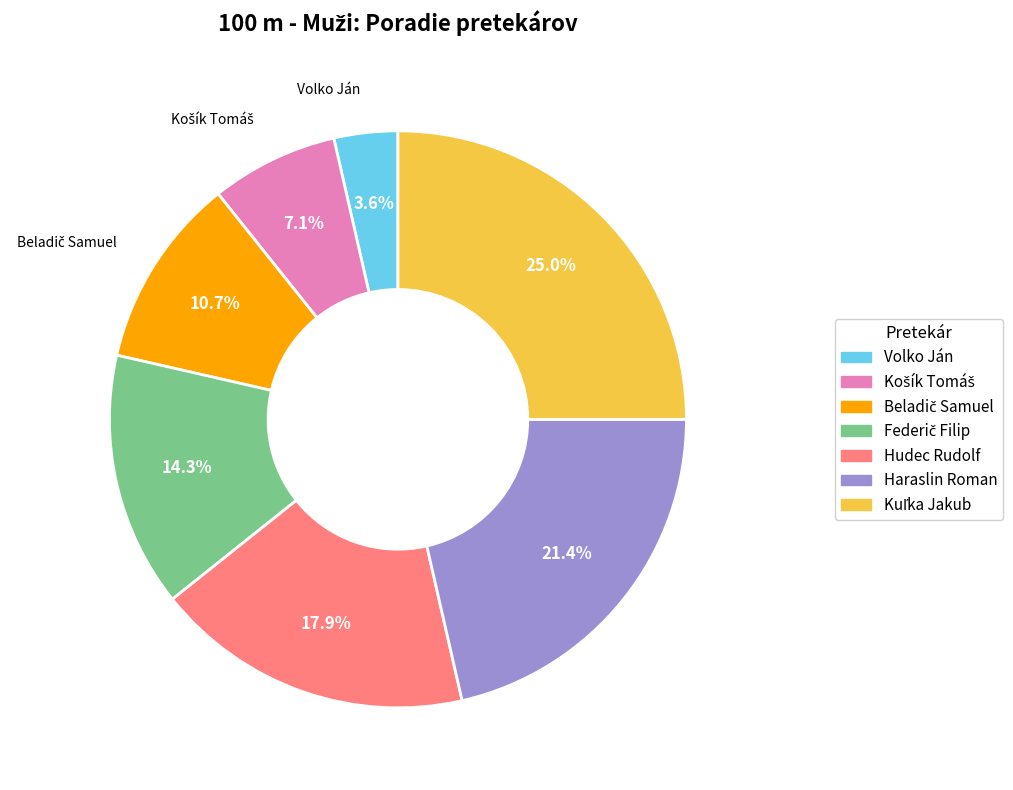

How many segments does this pie chart have?

7